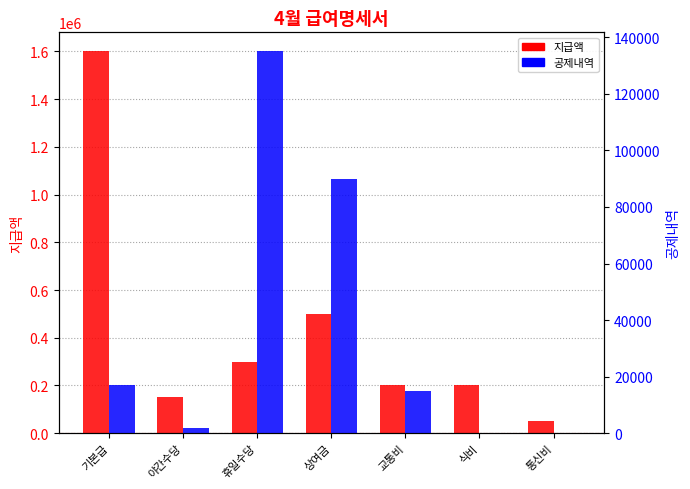

Where is 공제내역 nearest to the value 67500?

상여금